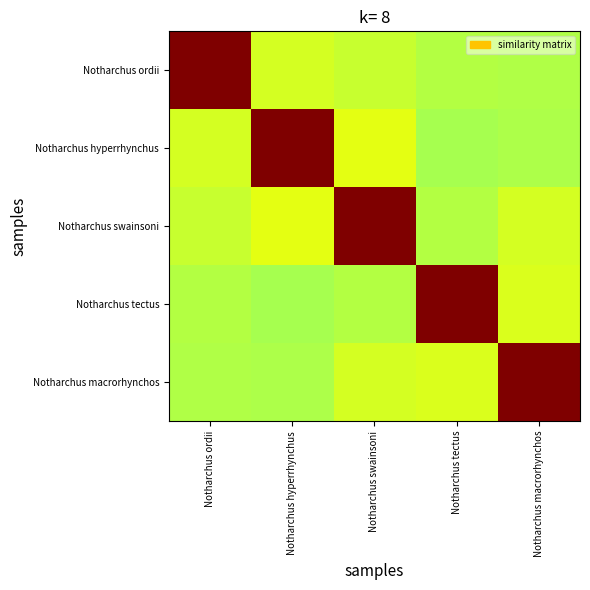

Between Notharchus hyperrhynchus and Notharchus macrorhynchos, which series saw the biggest shift?

Notharchus hyperrhynchus